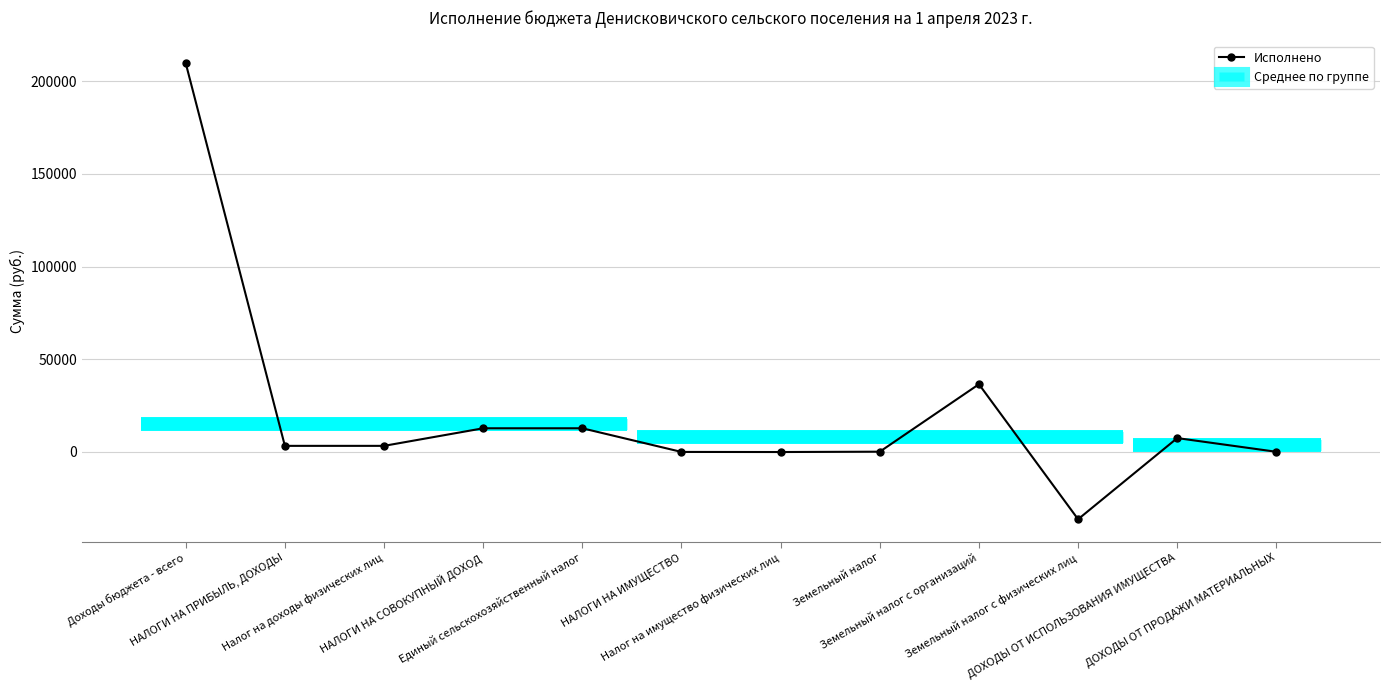

How many values are below 3203?

5